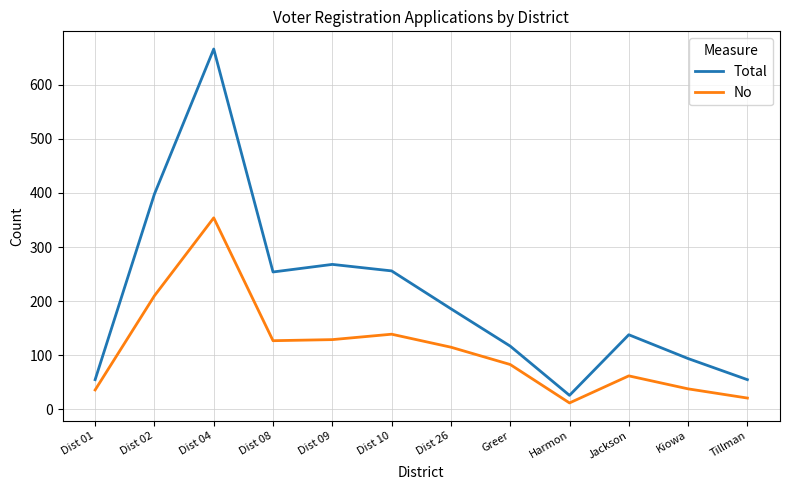

True or false: Total has more than 0 interior local peaks.

True